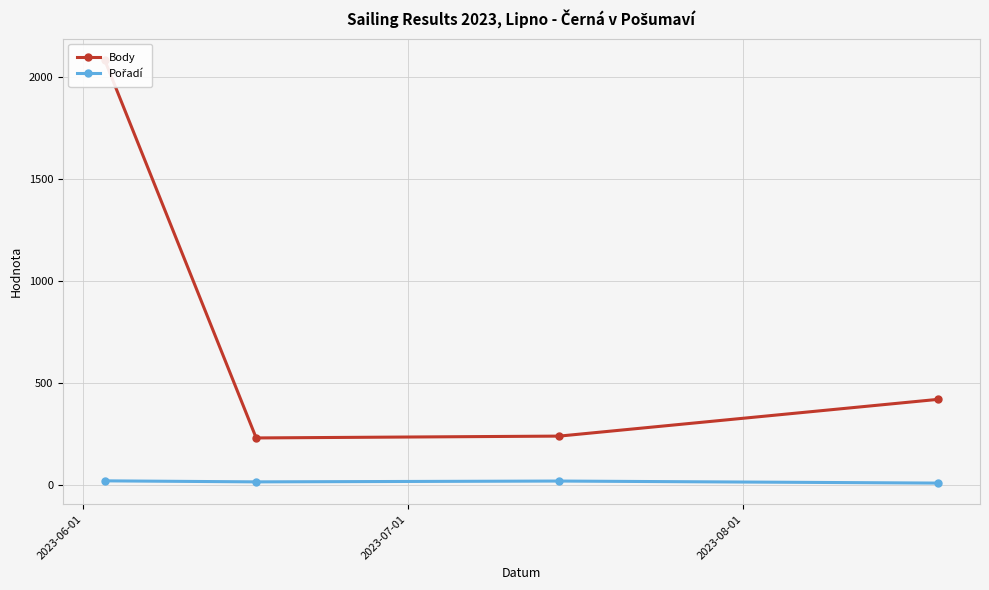

What is the lowest value of the Body series?

232